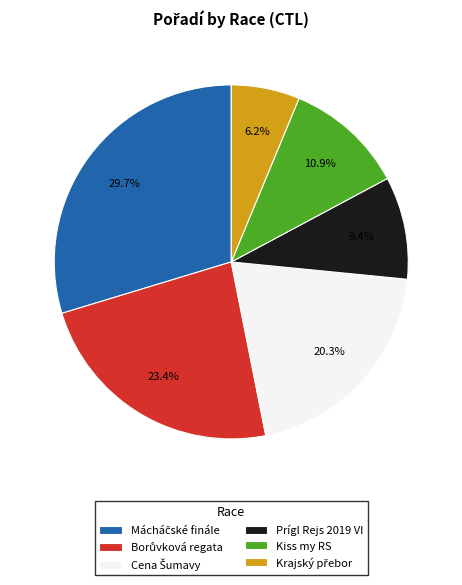

Is there any slice that represents more than half of the pie?

No